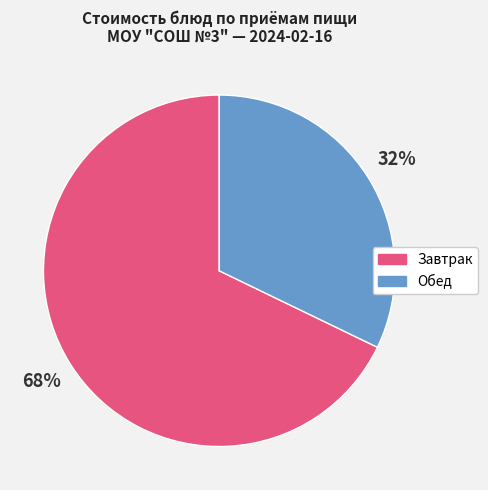

Does any single category account for the majority?

Yes